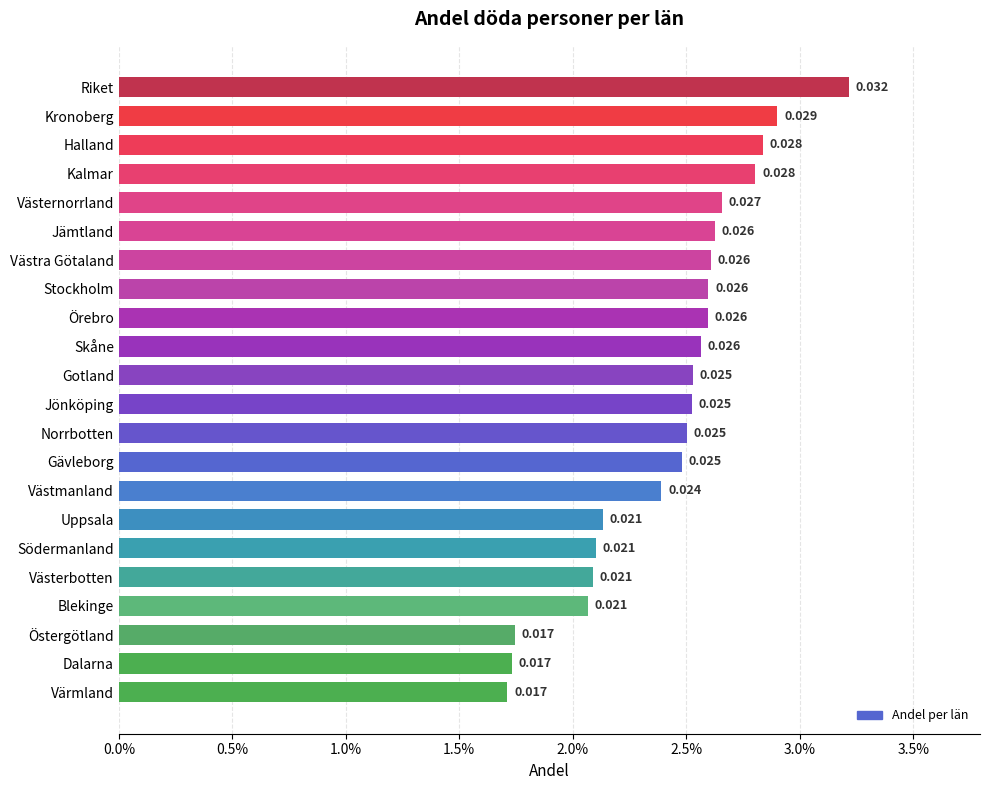

How many values are between 0 and 1?

22